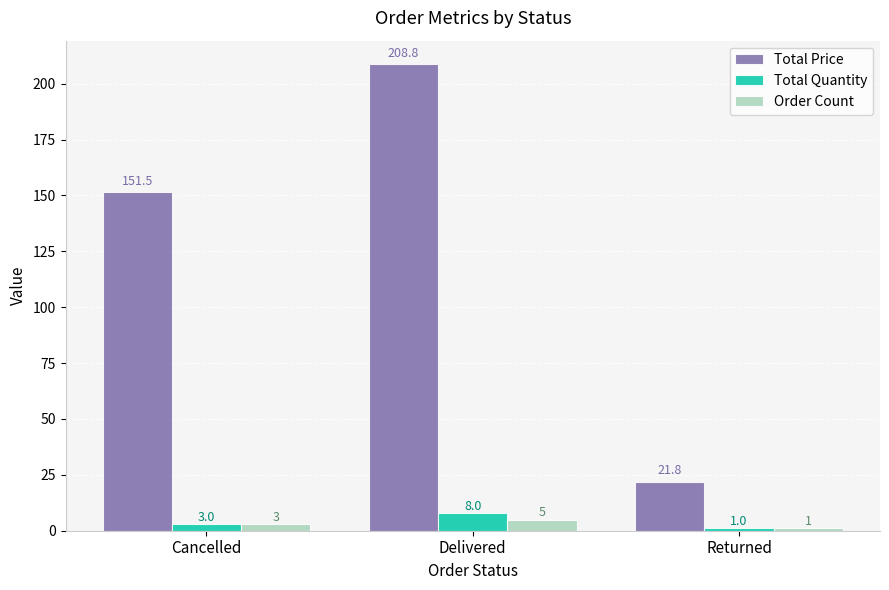

Which label corresponds to the largest value in the chart?

Delivered